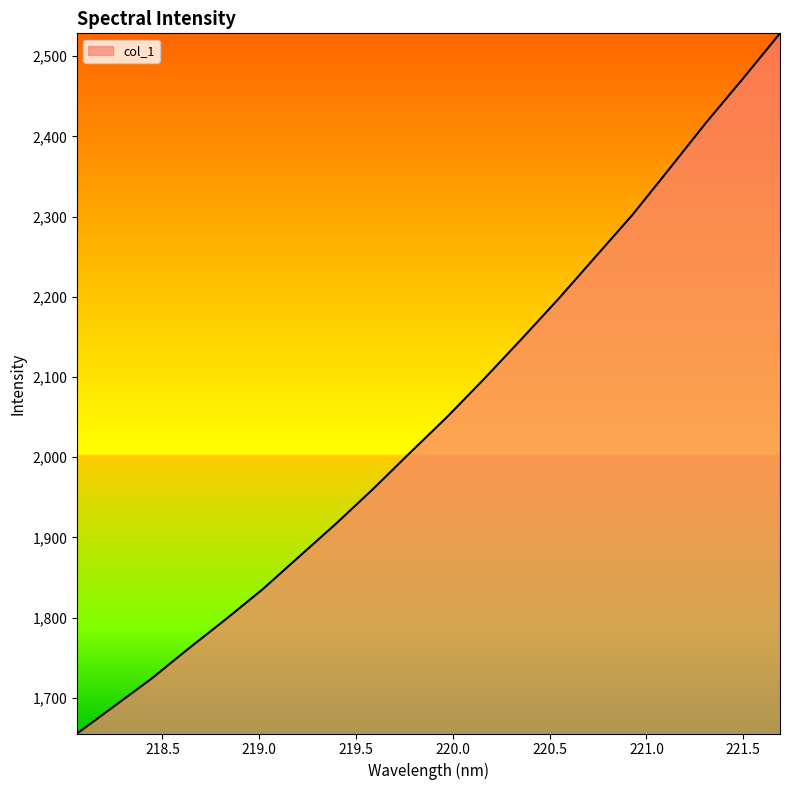

What is the minimum value shown in the chart?

1655.5